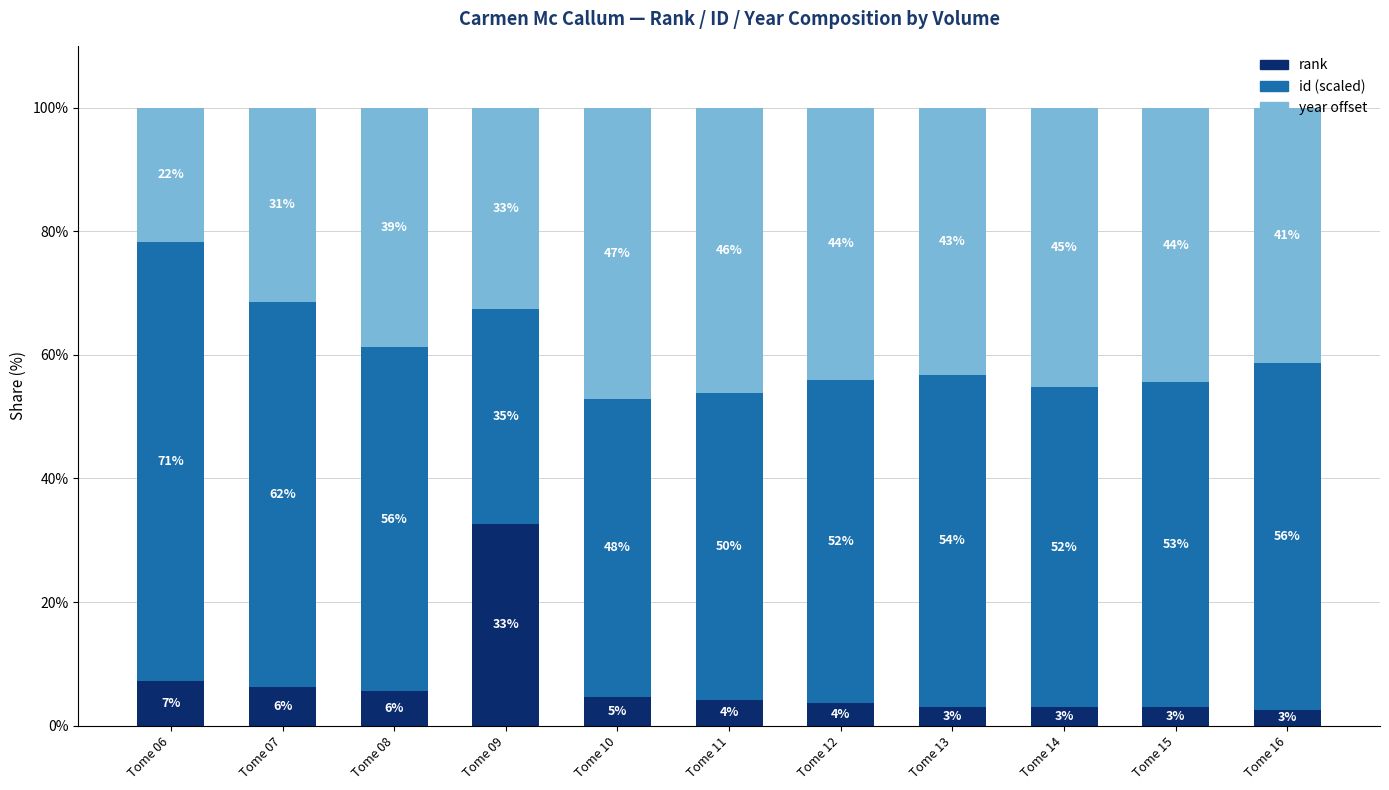

What is the total value across all series at Tome 13?

100.0